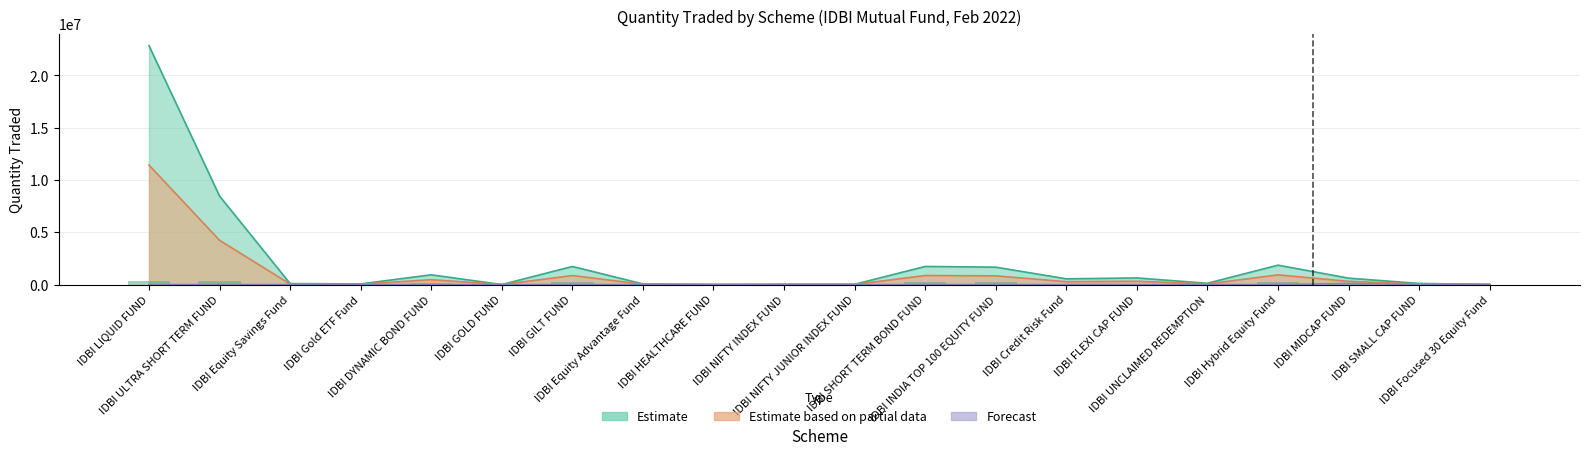

Is it true that Quantity Traded (Estimate) equals 70691.6 at IDBI SMALL CAP FUND?

False